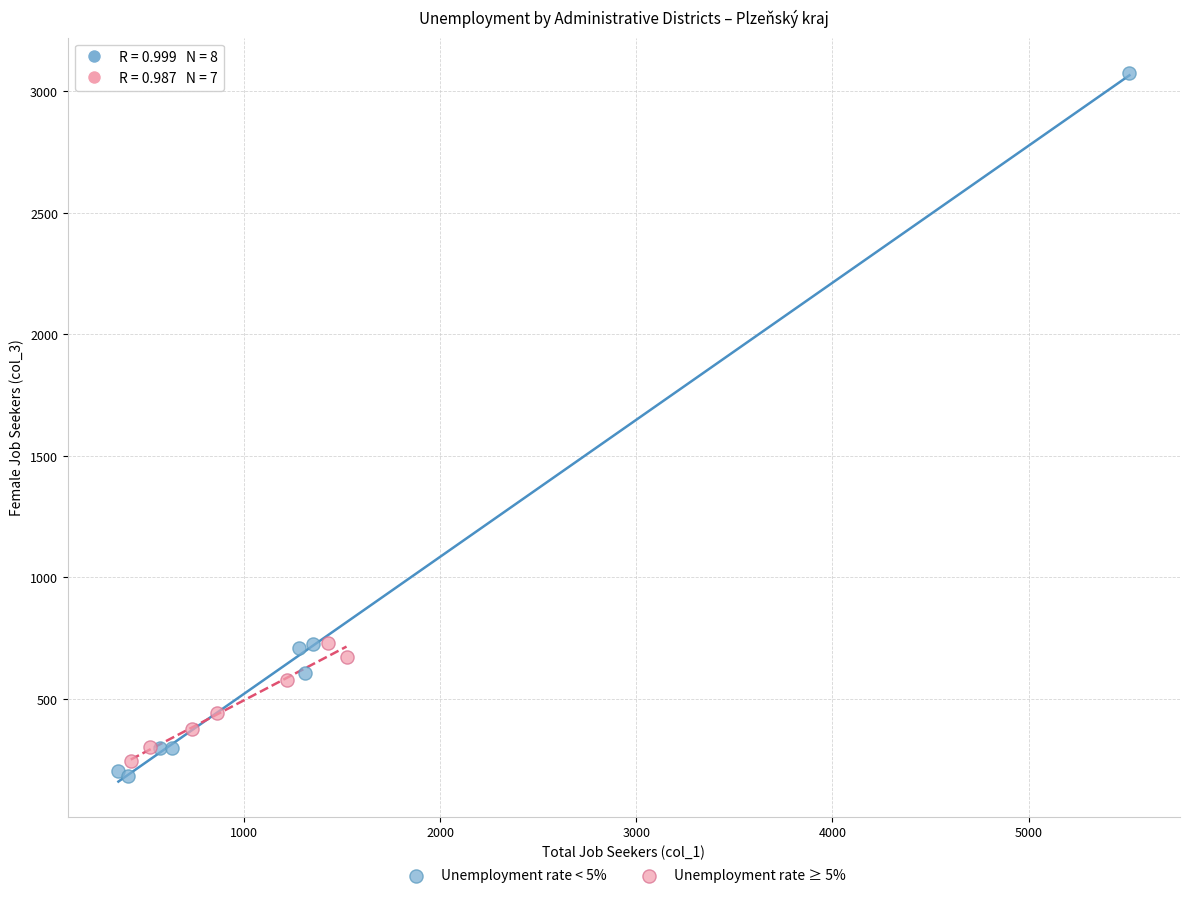

Which series reaches the maximum Y coordinate?

Unemployment rate < 5%